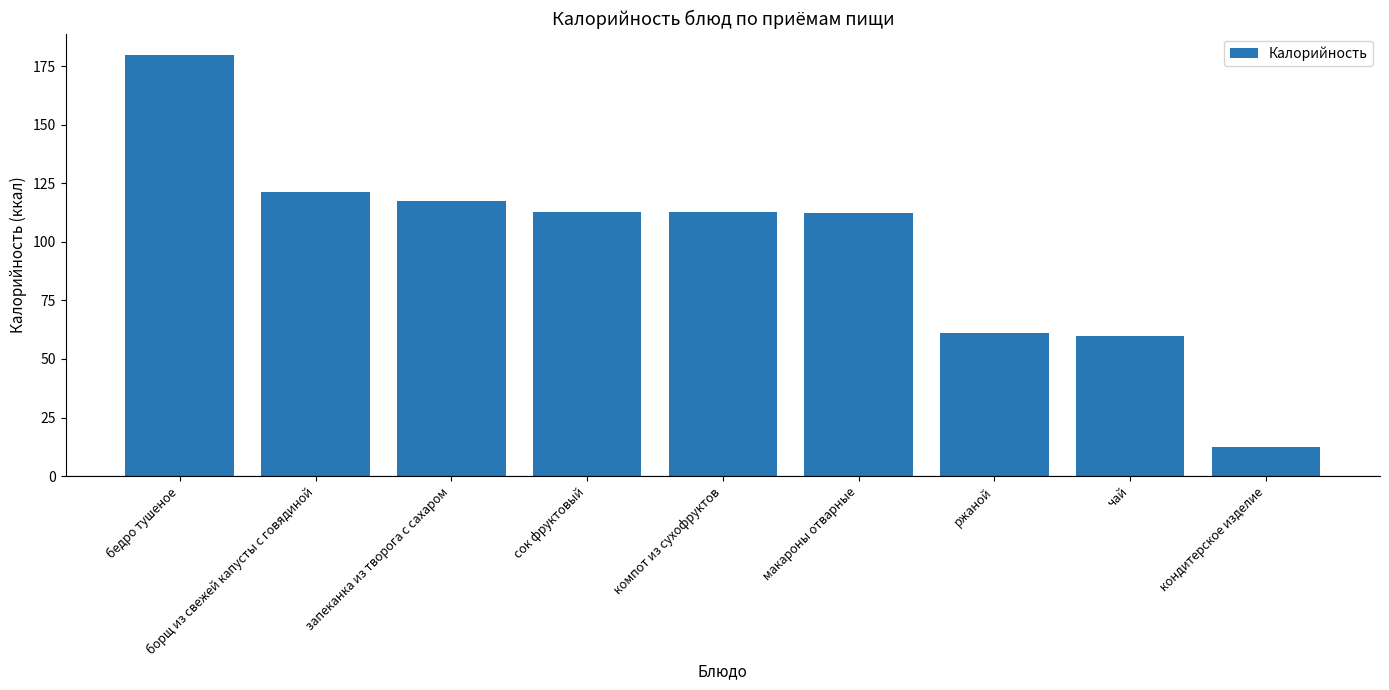

The value at борщ из свежей капусты с говядиной is 181.5. True or false?

False